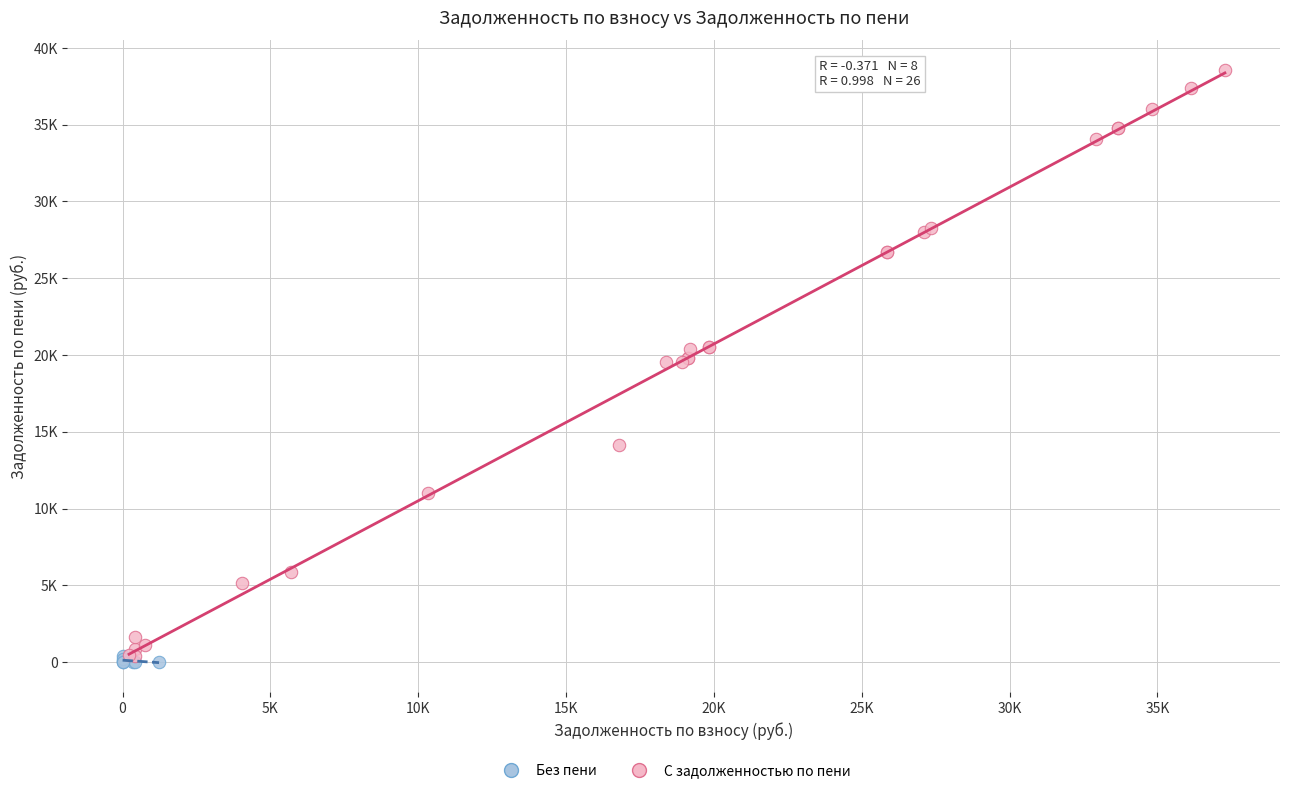

Which series contains the highest Y value?

С задолженностью по пени